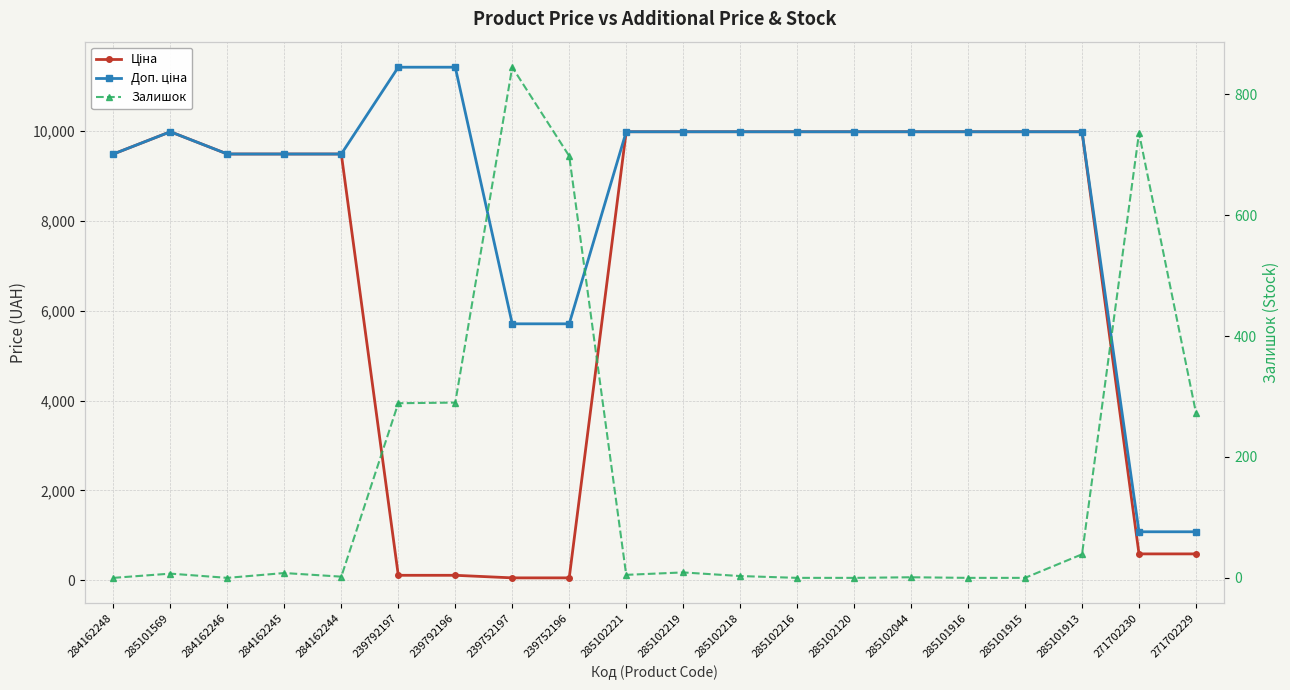

Which has a higher value, 285102216 or 285102221?

285102216